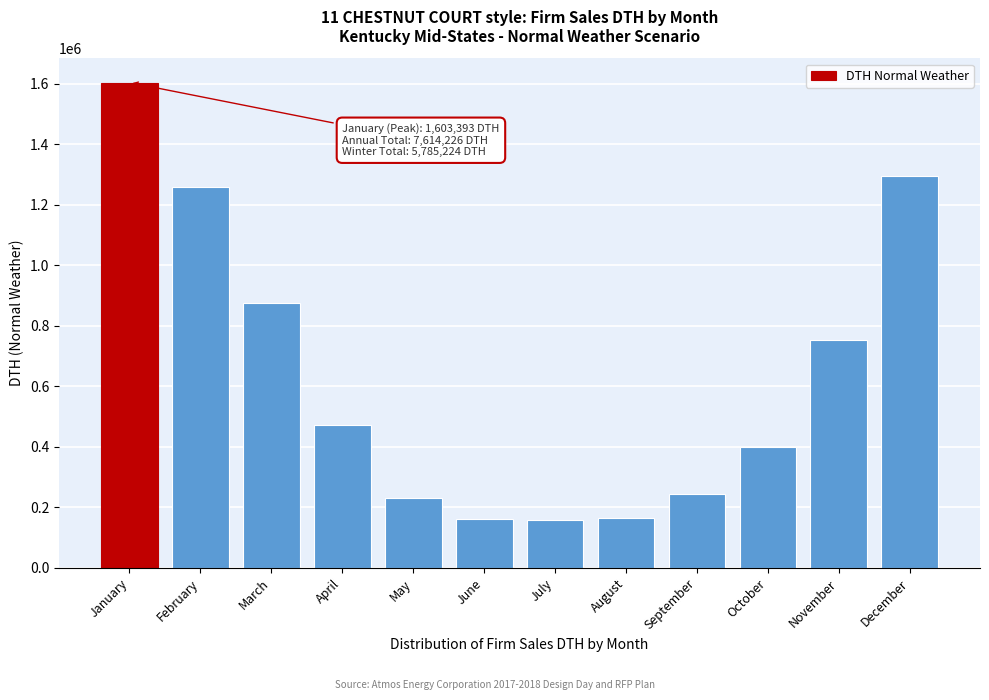

Is it true that the value at April is 471350.8?

True